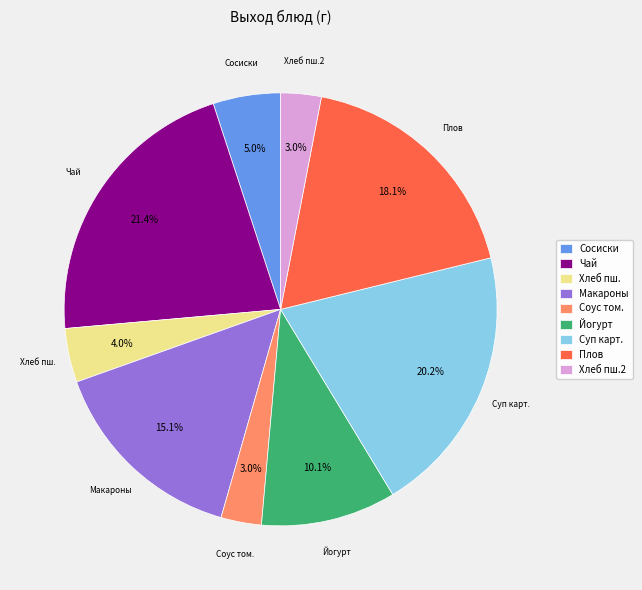

Which slice is the largest?

Чай